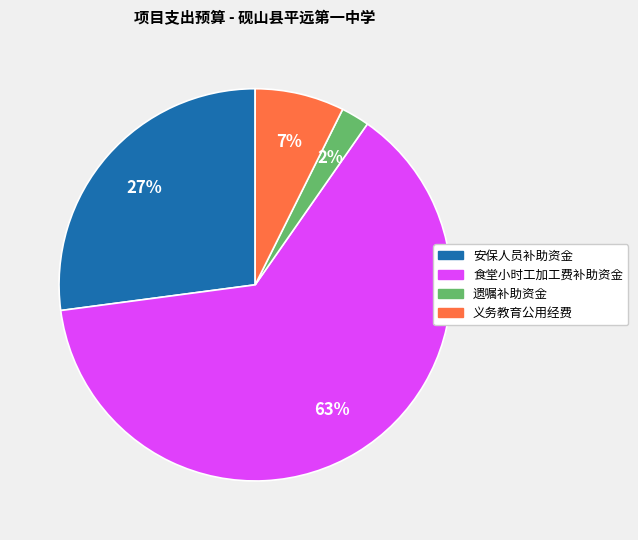

What percentage is the 安保人员补助资金 slice, to the nearest percent?

27%